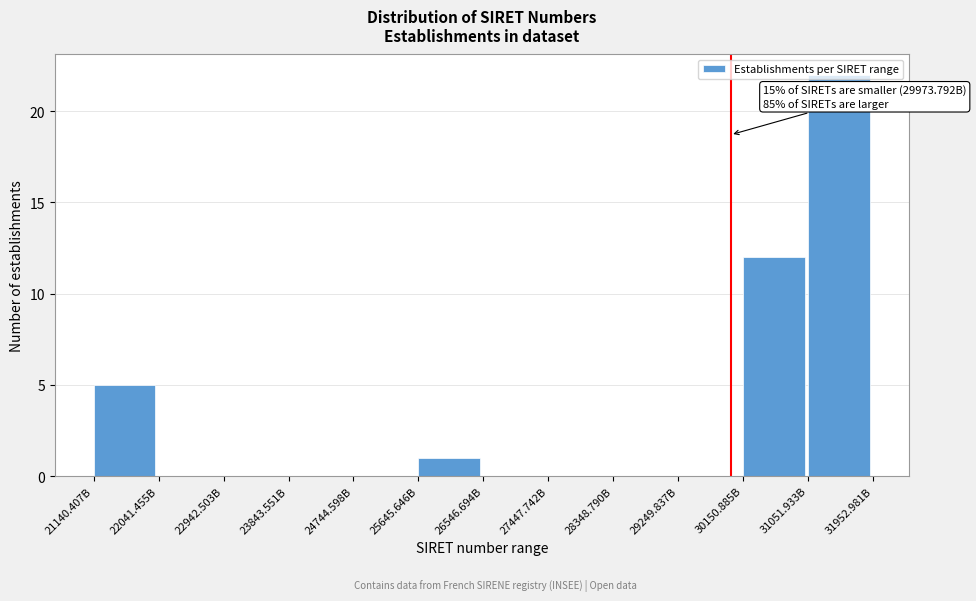

What is the maximum value shown in the chart?

22